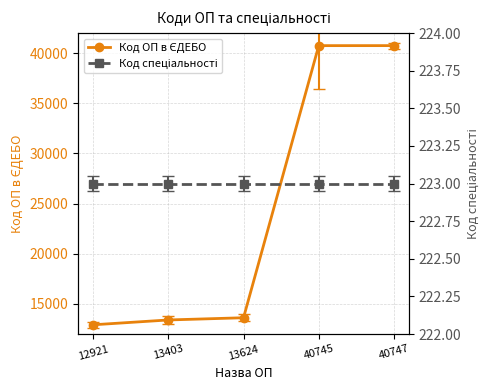

Between 12921 and 13624, which is larger?

13624